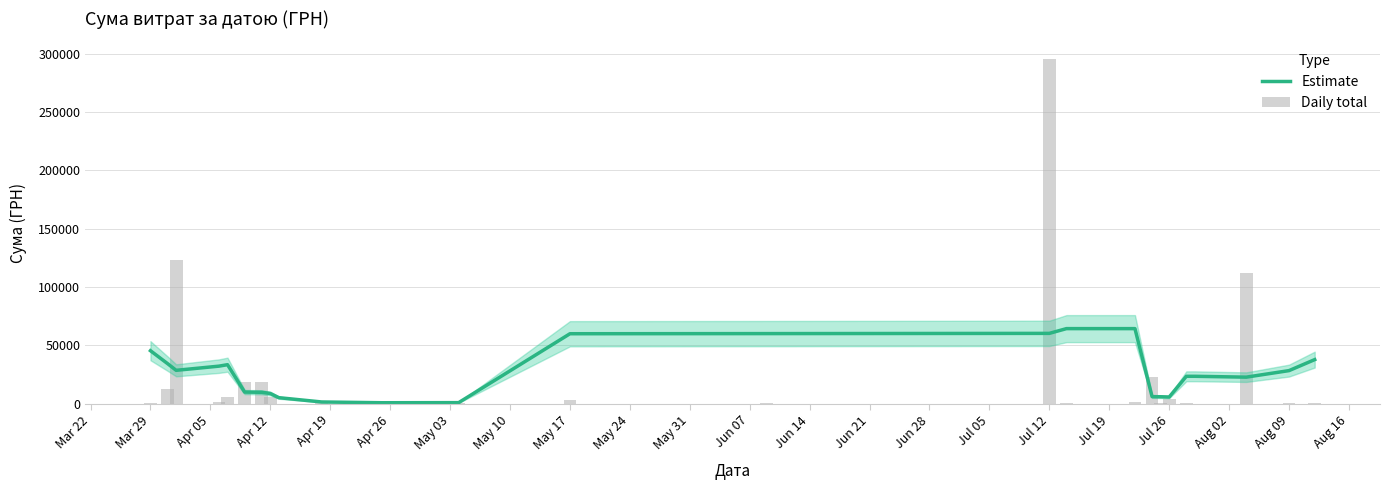

Reading left to right, transcribe all the data shown in this chart.

Estimate: 45412.9	34337.6	28617.1	32195.7	33448.7	9983.6	9796.1	8754.5	5181.5	1506.1	850.1	935.3	59957.4	60074.6	60271.0	64341.7	64336.6	6100.8	5985.4	5740.7	23490.9	23502.6	22765.6	28374.1	37799.5
Daily total: 295.7	12451.2	123491.9	1111.6	5735.4	18188.5	18716.3	6166.2	173.9	527.8	323.2	339.4	2886.0	600.0	295638.6	909.1	1321.3	23239.2	574.6	4460.0	331.6	97.8	111990.4	633.1	775.0